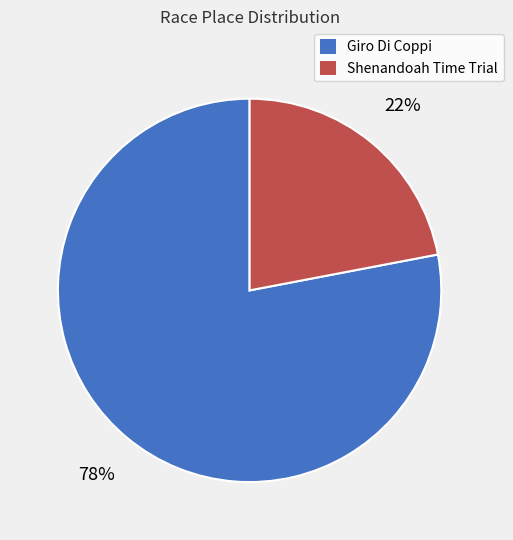

How many slices are in this pie chart?

2